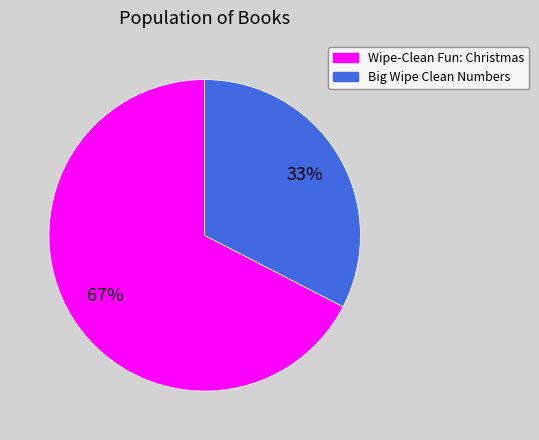

Does any single category account for the majority?

Yes